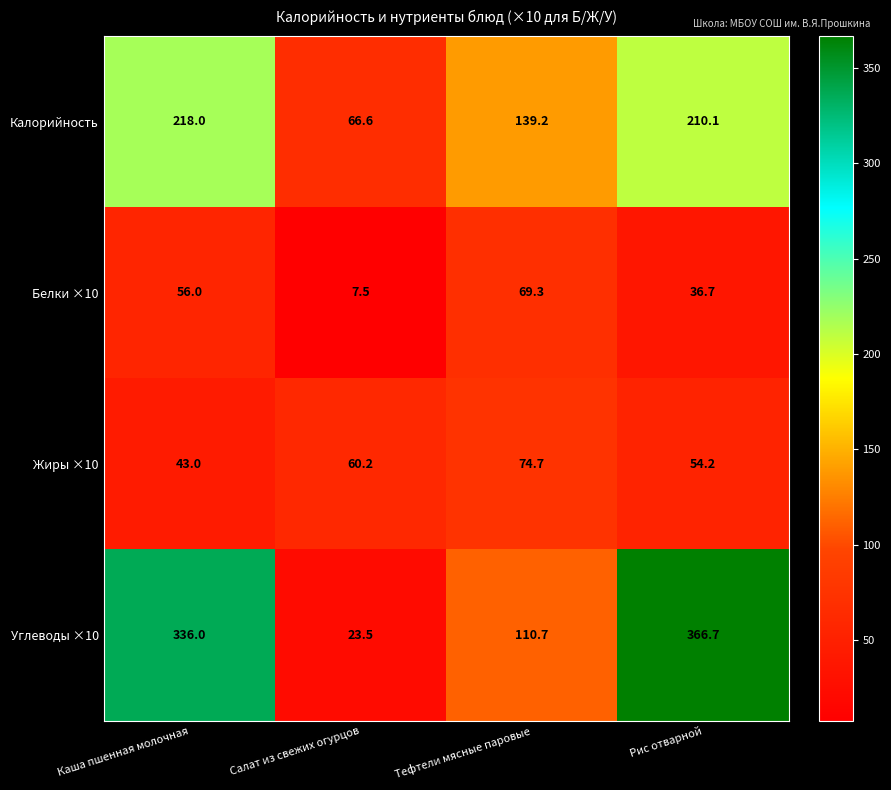

Rank the series by their maximum value, from highest to lowest.

Углеводы ×10, Калорийность, Жиры ×10, Белки ×10